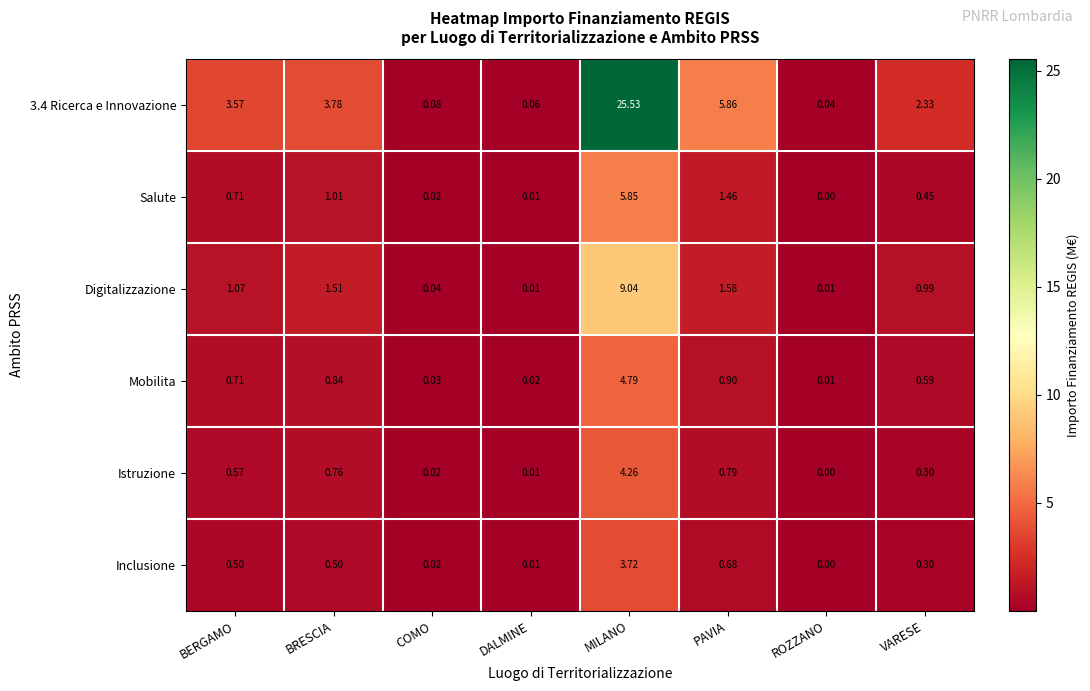

What is the spread (max minus min) of values at MILANO?

21.8